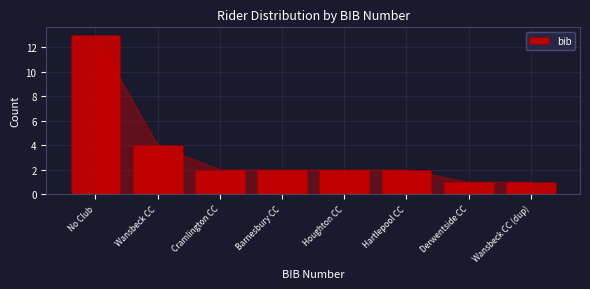

Reading left to right, transcribe all the data shown in this chart.

No Club=13	Wansbeck CC=4	Cramlington CC=2	Barnesbury CC=2	Houghton CC=2	Hartlepool CC=2	Derwentside CC=1	Wansbeck CC (dup)=1